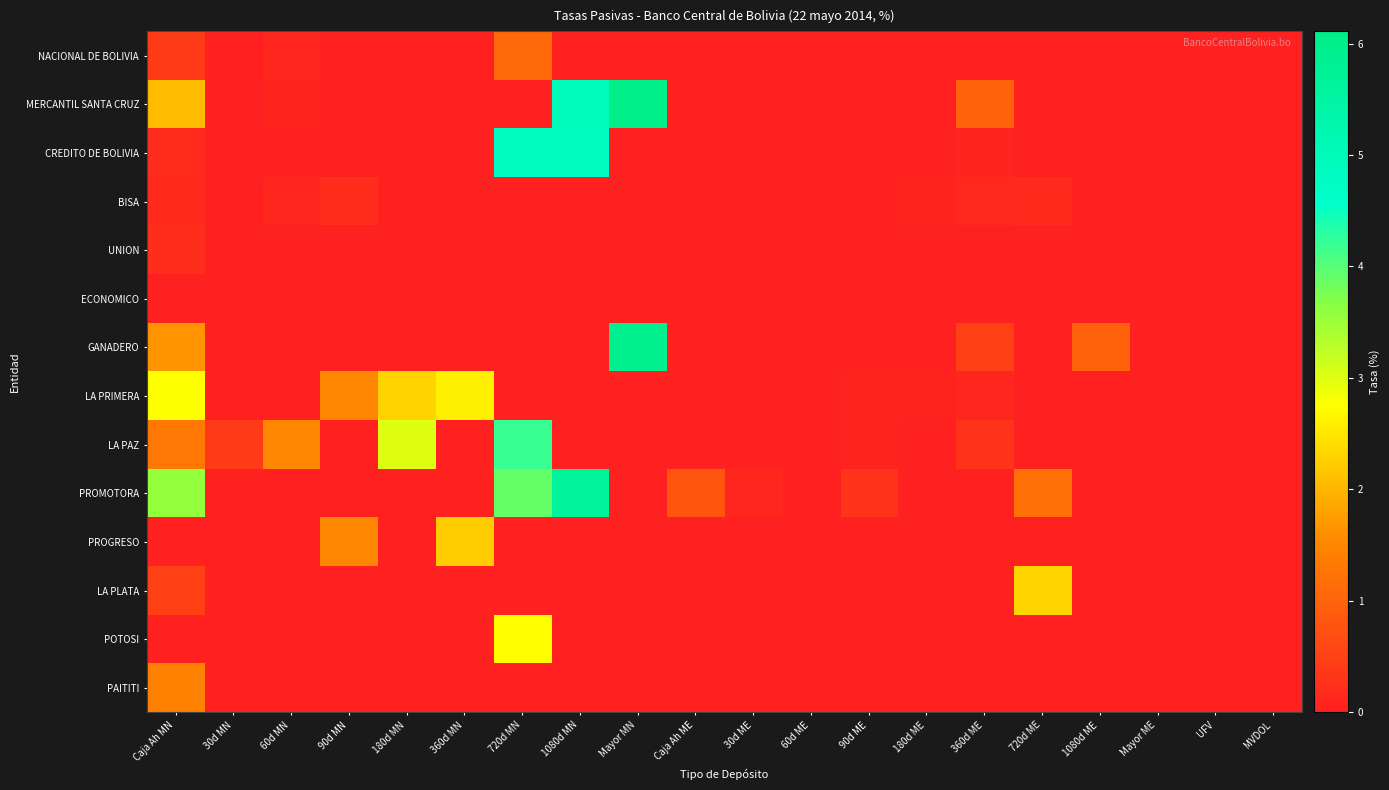

At which category is the sum across all series the highest?

720d MN